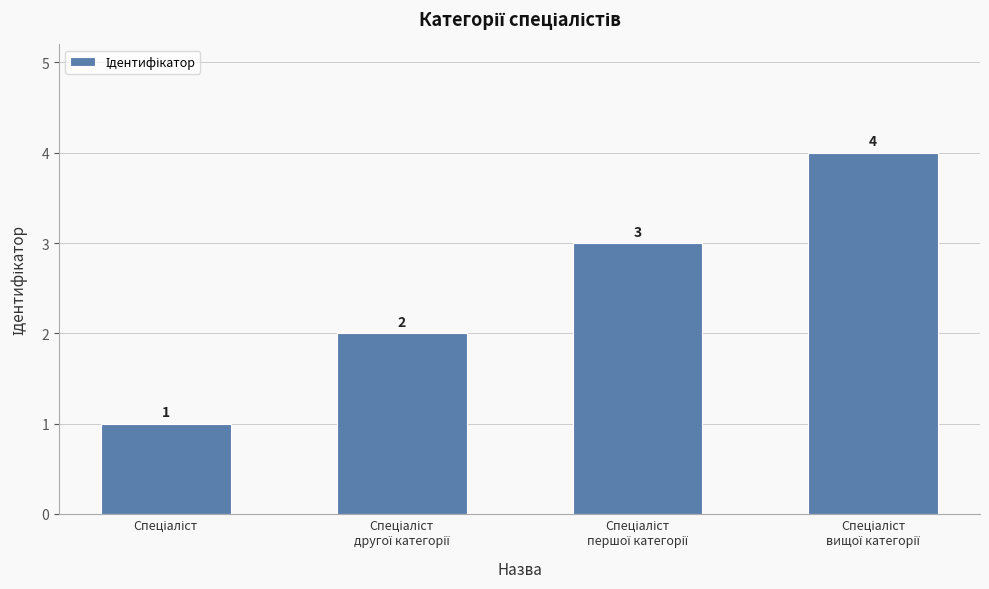

What is the value of the 4th bar from the left?

4